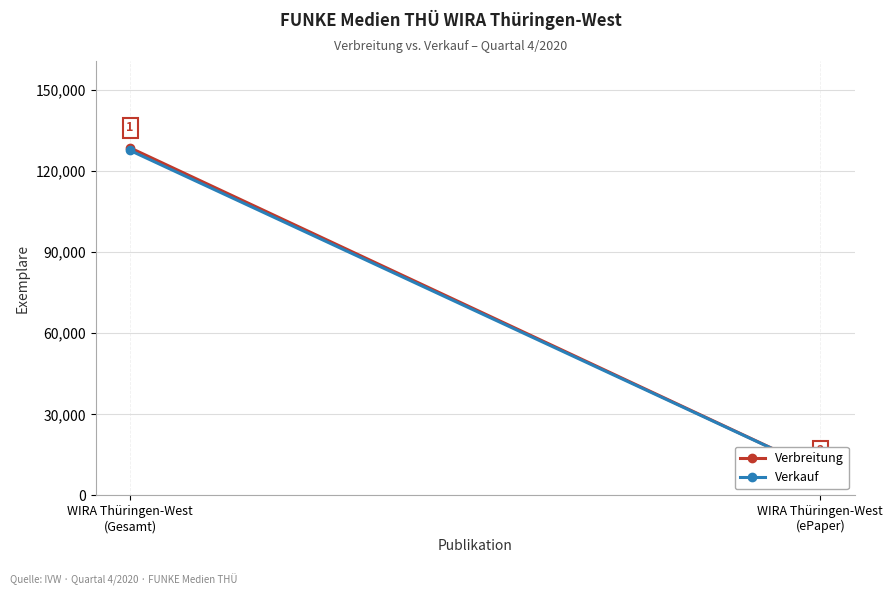

What is the sum of all Verbreitung values?

137593